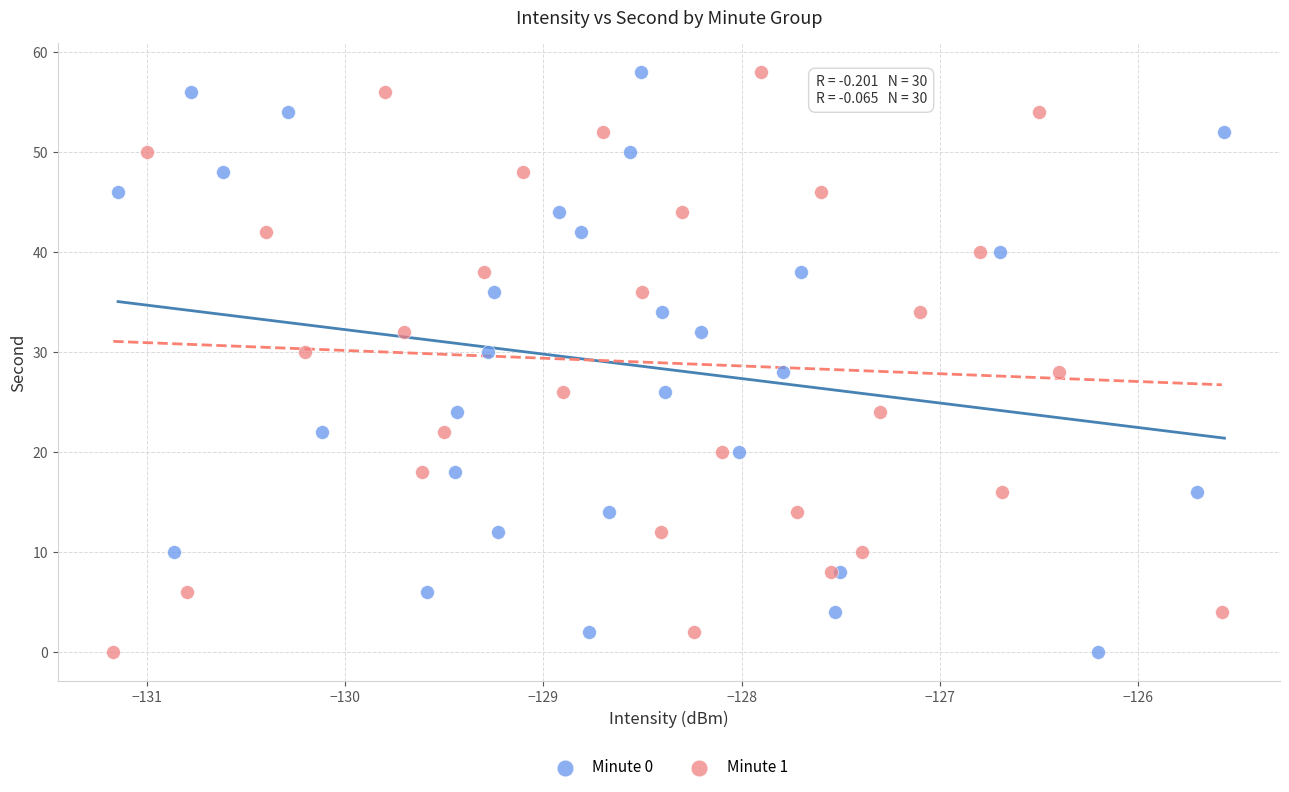

What are all the series names shown in the legend?

Minute 0, Minute 1